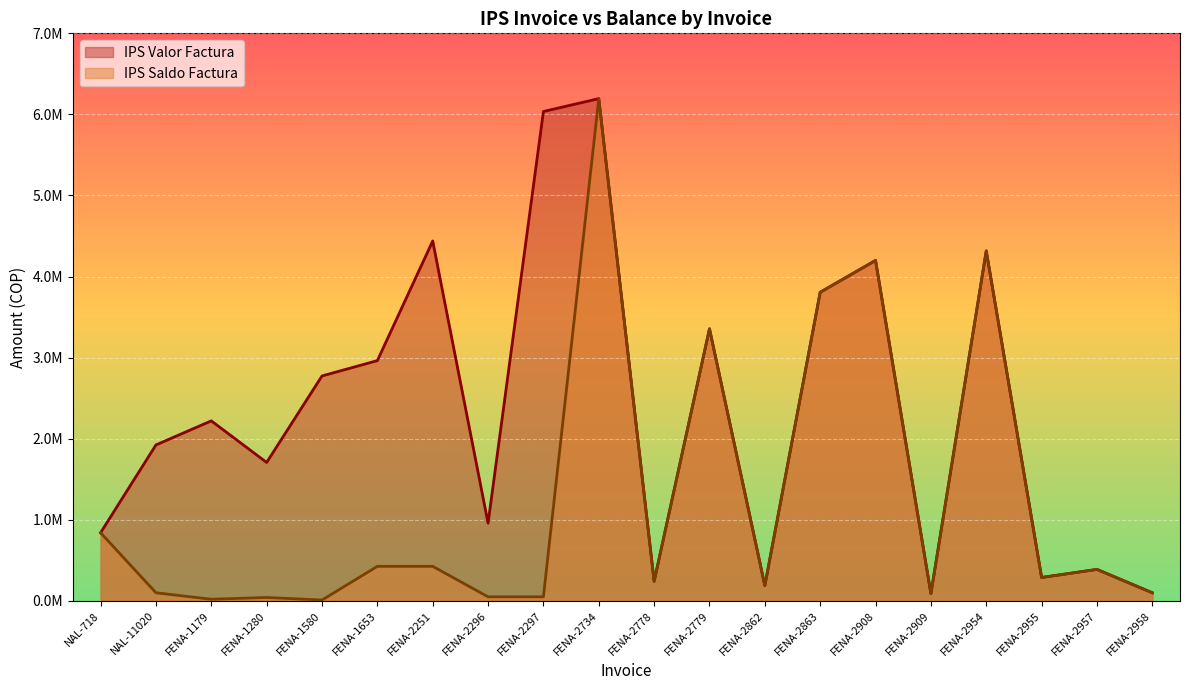

What is the difference between the IPS Valor Factura values at FENA-2957 and FENA-2958?

288200